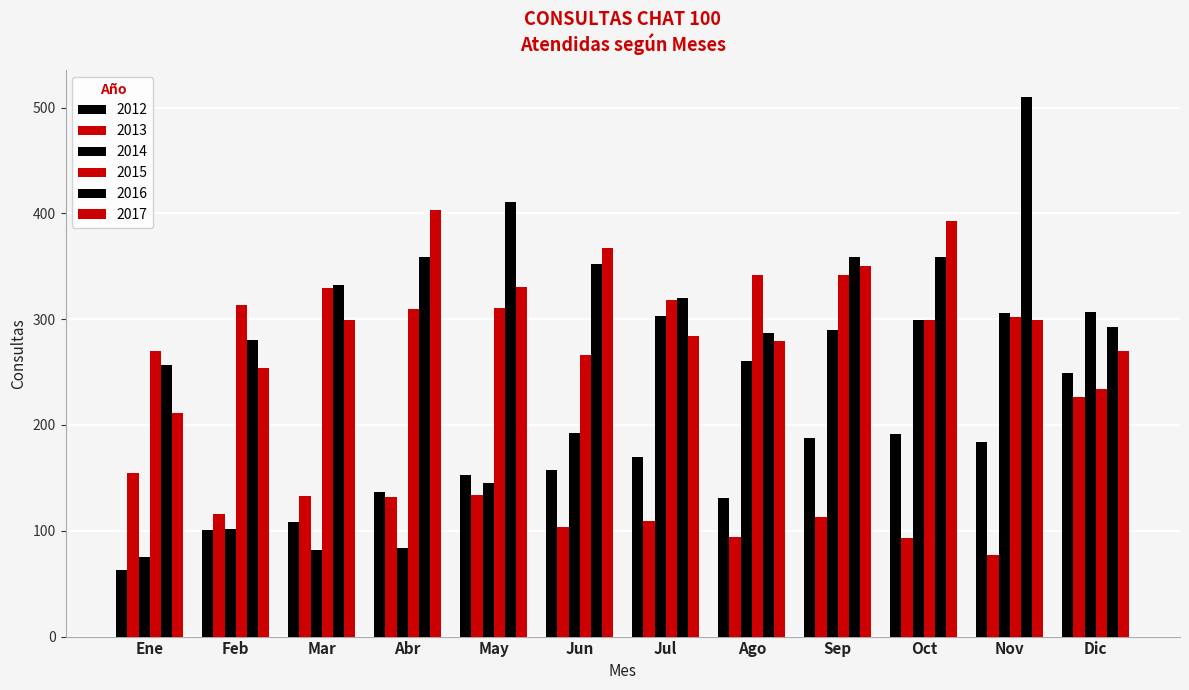

How many bars are there in total?

72